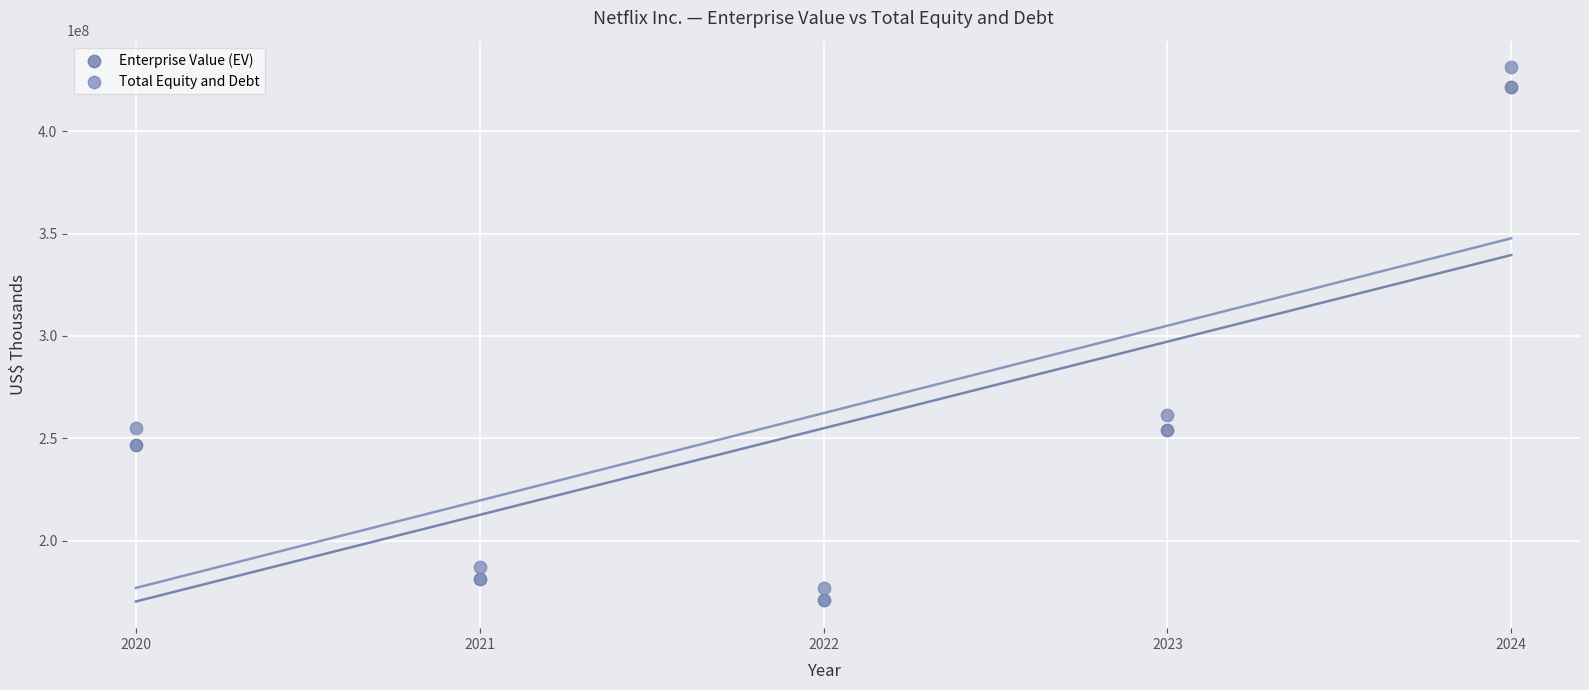

In the Enterprise Value (EV) series, what Y value is closest to 296260107?

254260097